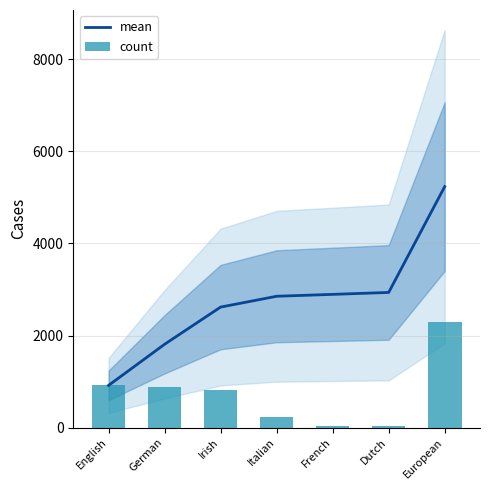

Which has a higher value, Irish or German?

Irish